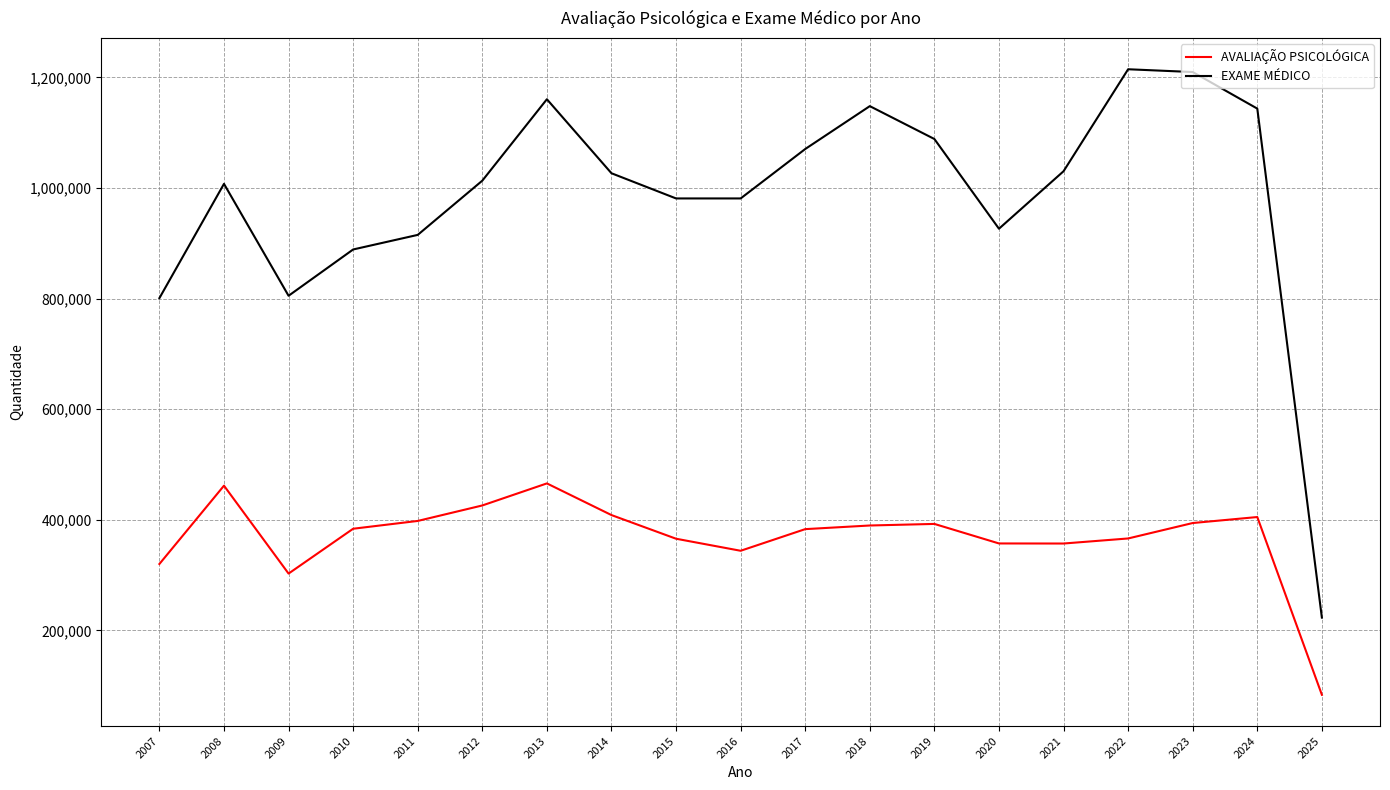

True or false: EXAME MÉDICO has a value of 515163 at 2017.

False